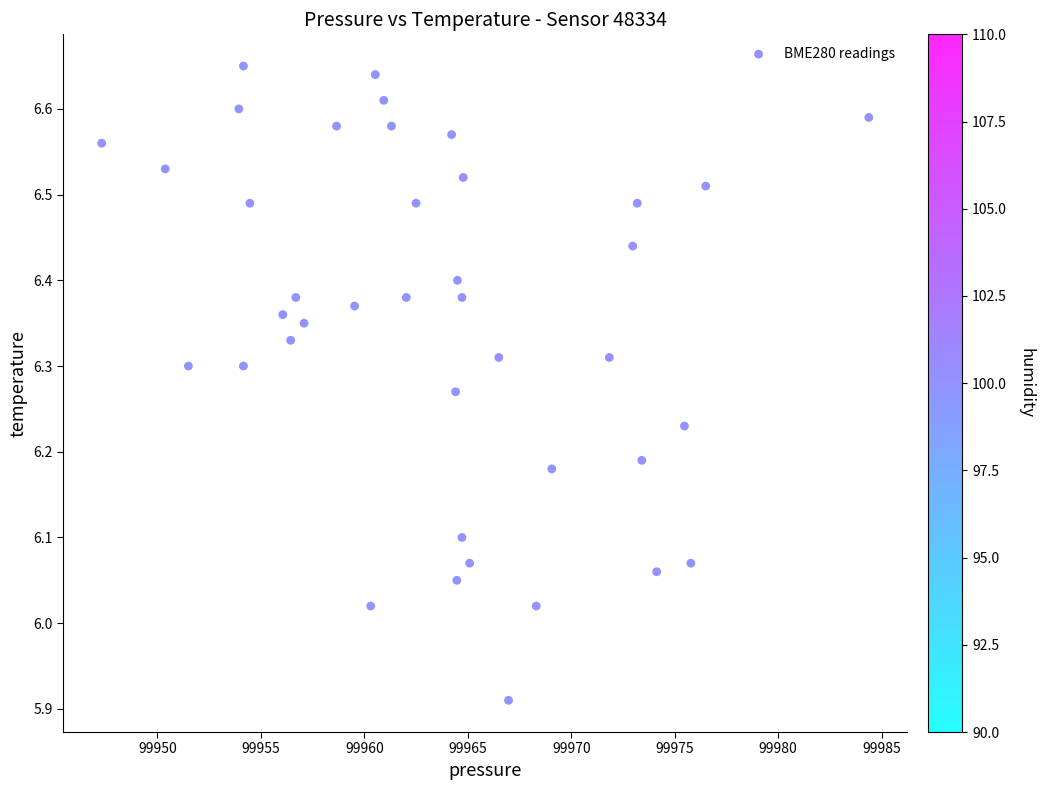

What is the range of Y values (max minus min)?

0.7